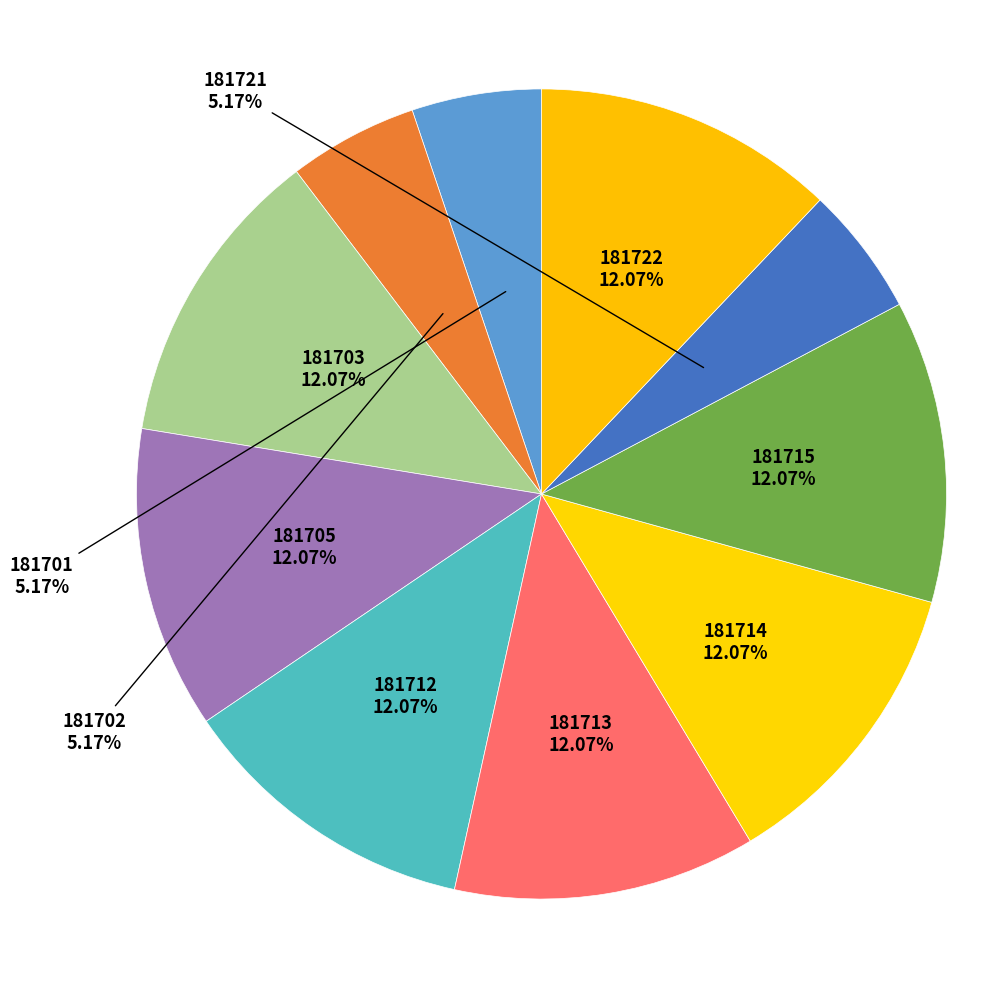

Which category has the biggest portion of the pie?

181703